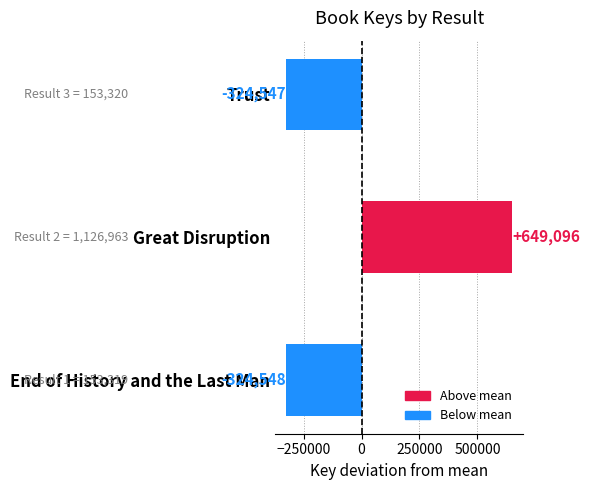

List the labels in order of value, largest first.

Great Disruption, Trust, End of History and the Last Man